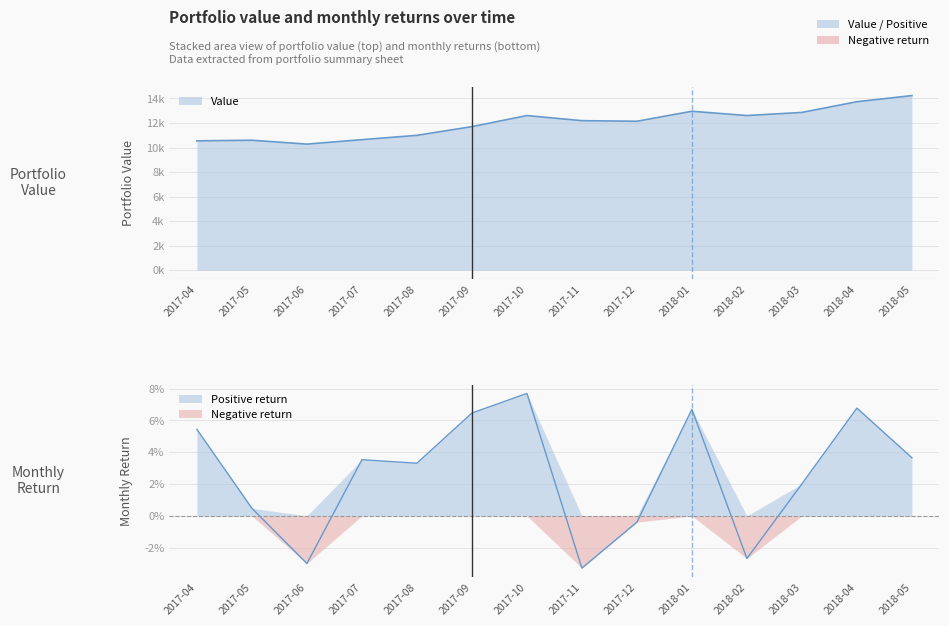

How many lines are shown in the chart?

1